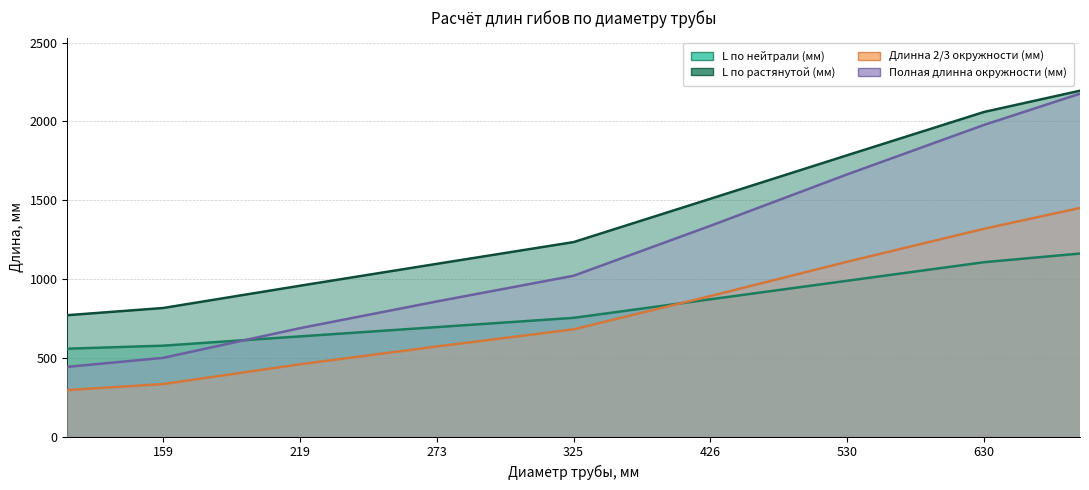

How many lines are shown in the chart?

4